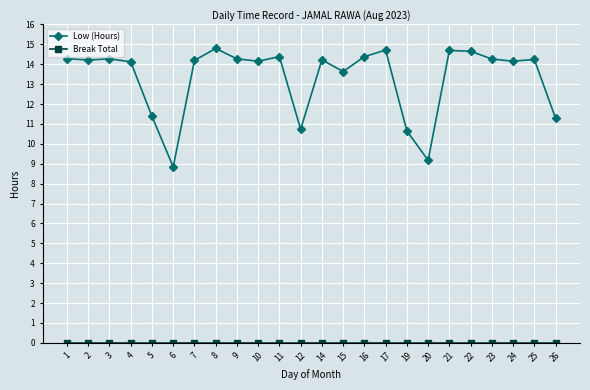

Is it true that Low (Hours) equals 14.4 at 16?

True